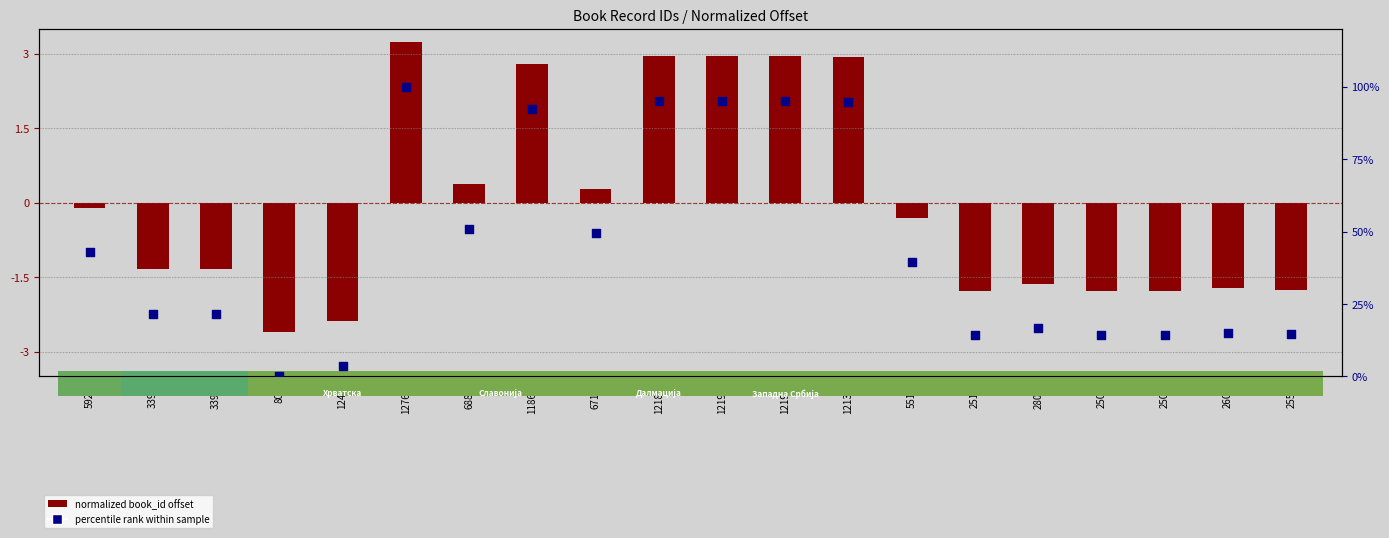

At which category is the sum across all series the highest?

12768